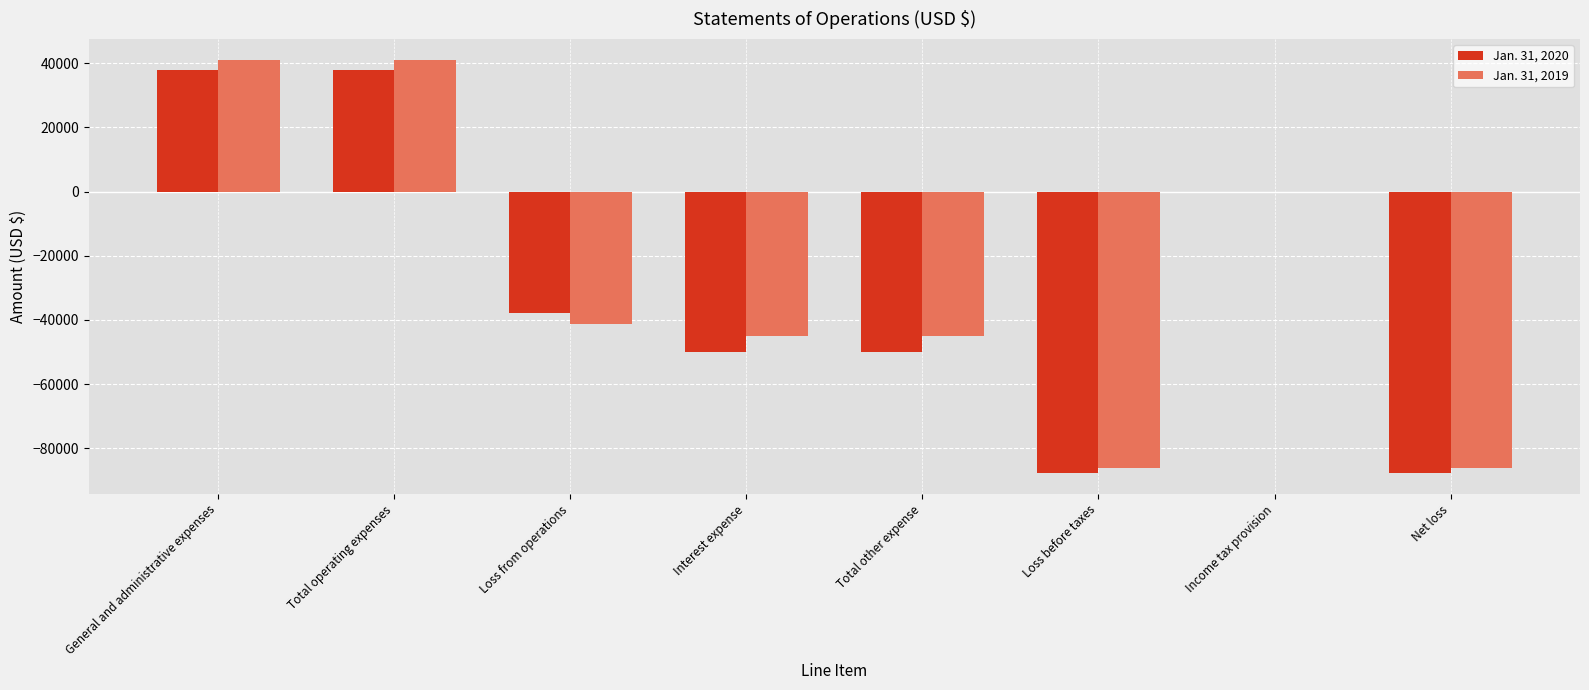

What are all the series names shown in the legend?

Jan. 31, 2020, Jan. 31, 2019